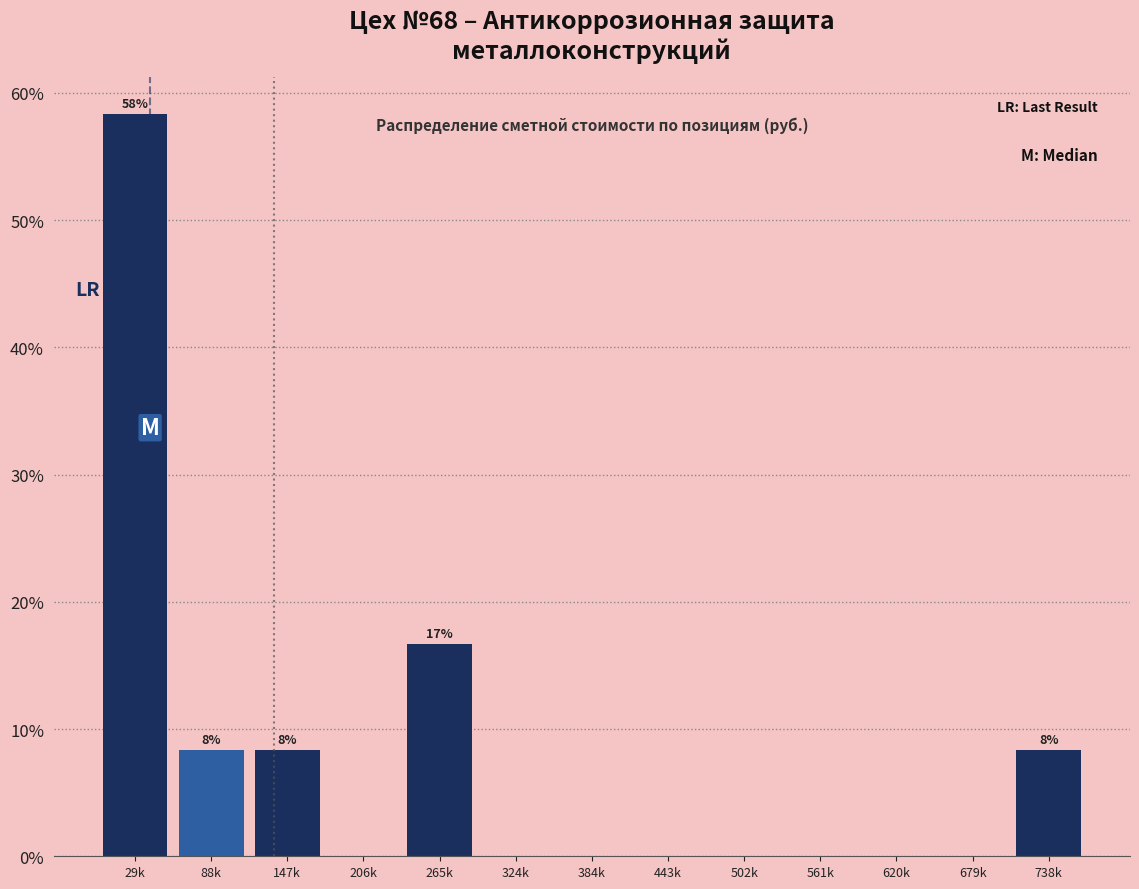

Reading left to right, list all the values displayed in this chart.

29k=58.3	88k=8.3	147k=8.3	206k=0.0	265k=16.7	324k=0.0	384k=0.0	443k=0.0	502k=0.0	561k=0.0	620k=0.0	679k=0.0	738k=8.3